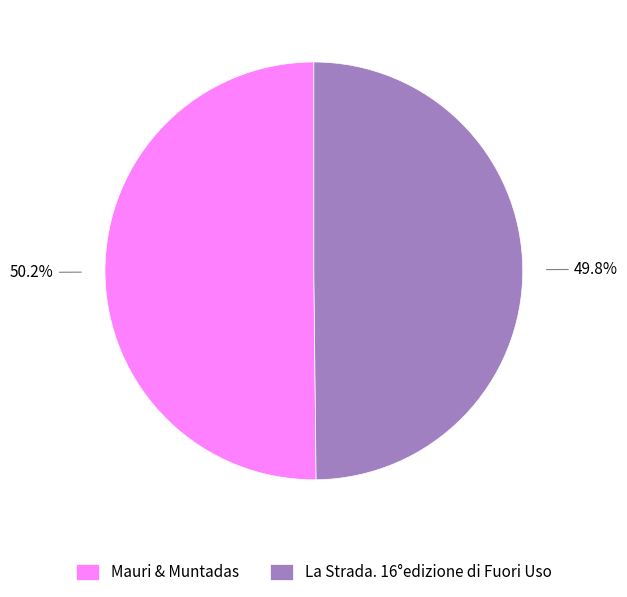

To the nearest percent, what is the combined percentage of La Strada. 16°edizione di Fuori Uso and Mauri & Muntadas?

100%